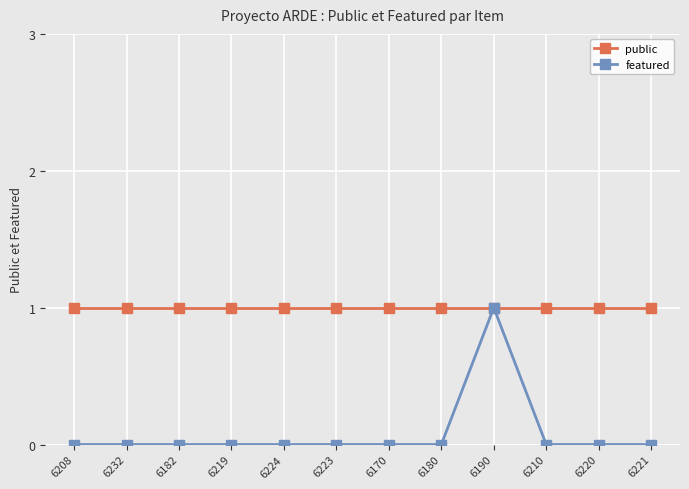

Reading left to right, list all the values displayed in this chart.

public: 6208=1	6232=1	6182=1	6219=1	6224=1	6223=1	6170=1	6180=1	6190=1	6210=1	6220=1	6221=1
featured: 6208=0	6232=0	6182=0	6219=0	6224=0	6223=0	6170=0	6180=0	6190=1	6210=0	6220=0	6221=0